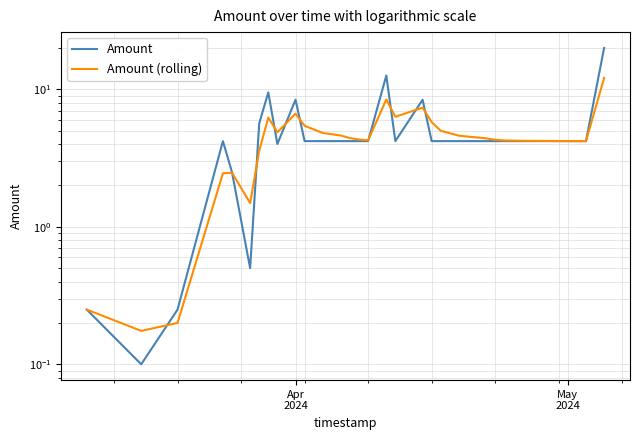

What is the average value of the Amount series?

4.9